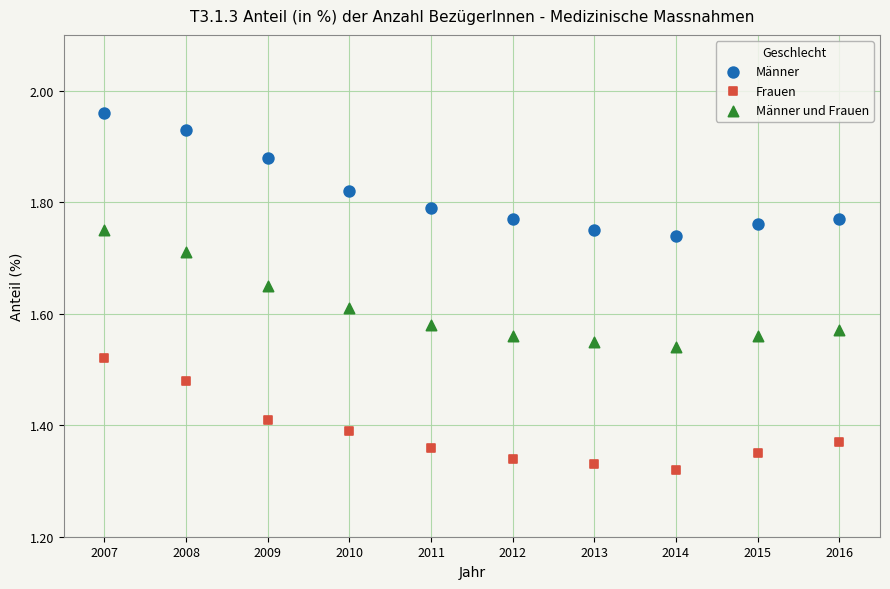

What is the X range (max minus min) for the scatter plot?

9.0